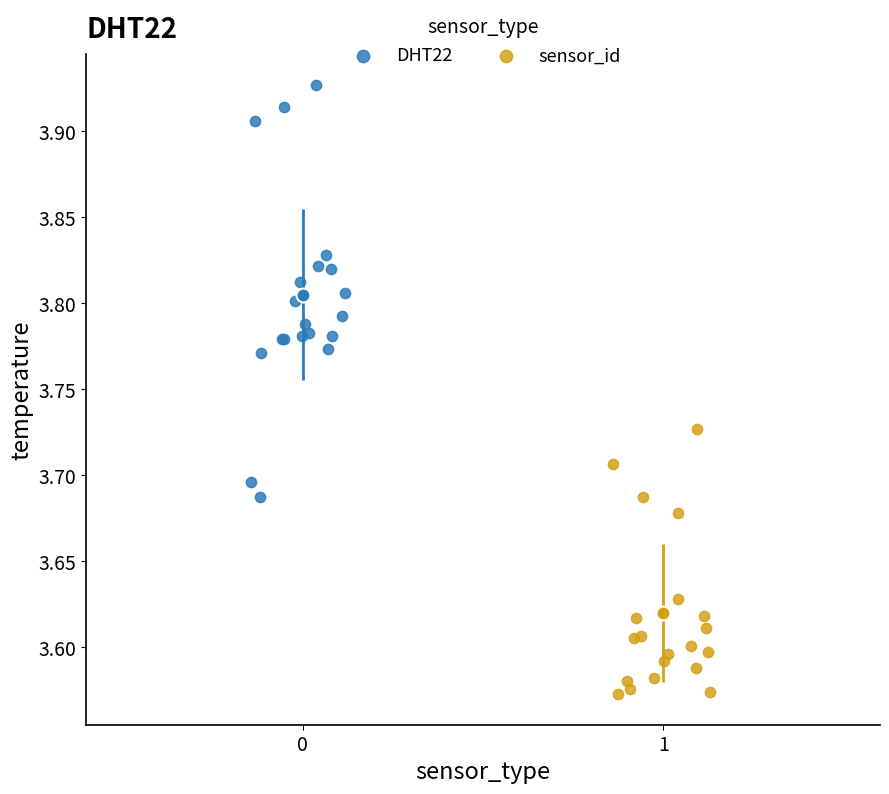

Which series reaches the maximum Y coordinate?

DHT22